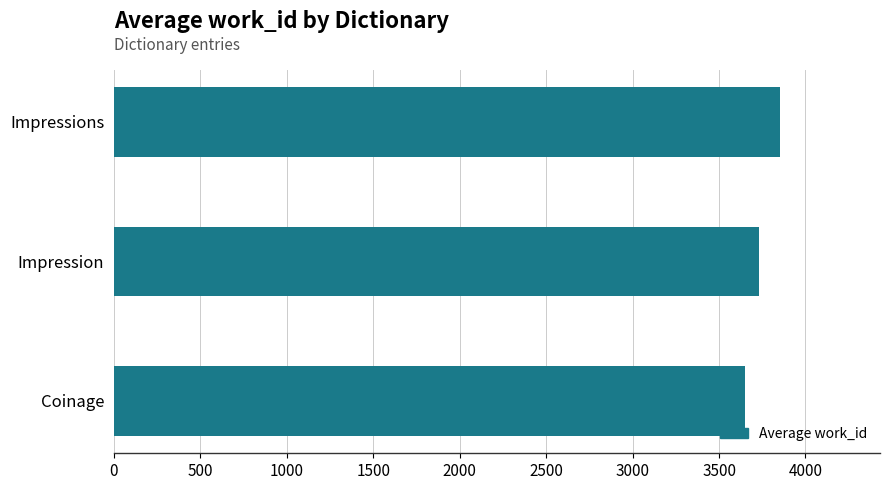

True or false: the data shows 5609.8 at Impressions.

False